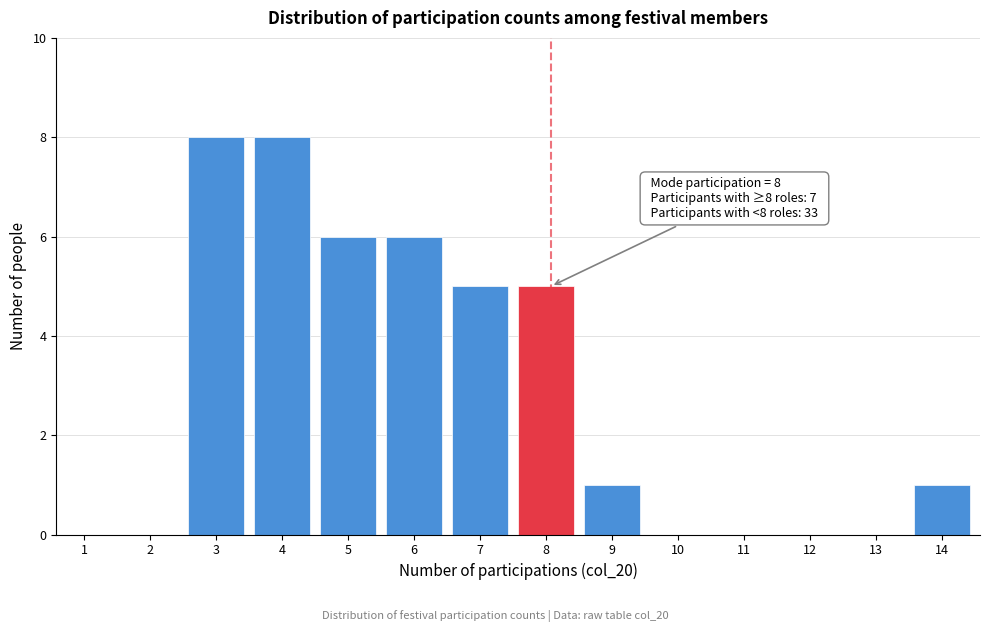

Reading left to right, transcribe all the data shown in this chart.

1=0	2=0	3=8	4=8	5=6	6=6	7=5	8=5	9=1	10=0	11=0	12=0	13=0	14=1